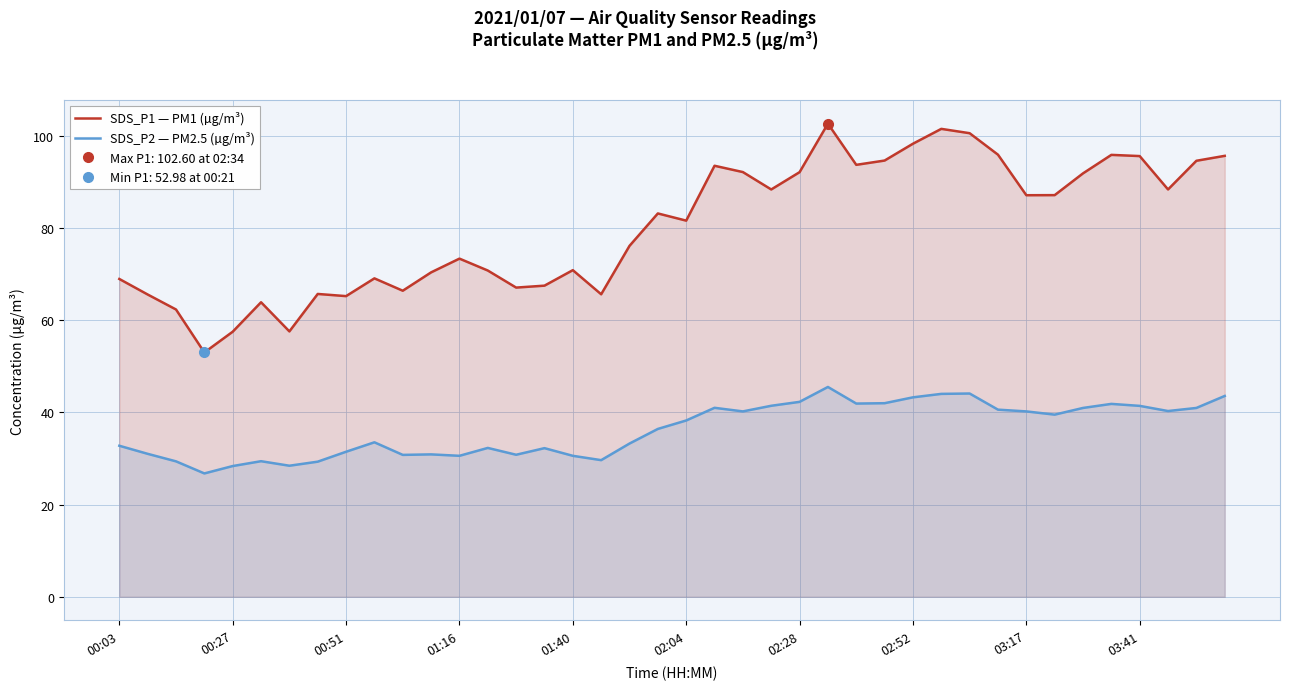

At which category is the sum across all series the highest?

25